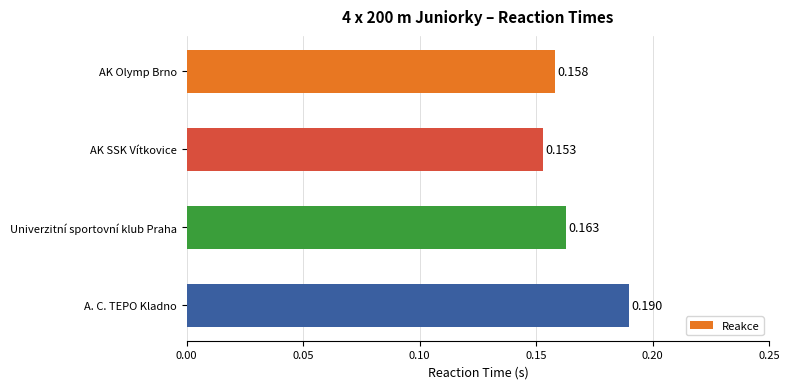

Which has a higher value, Univerzitní sportovní klub Praha or A. C. TEPO Kladno?

A. C. TEPO Kladno